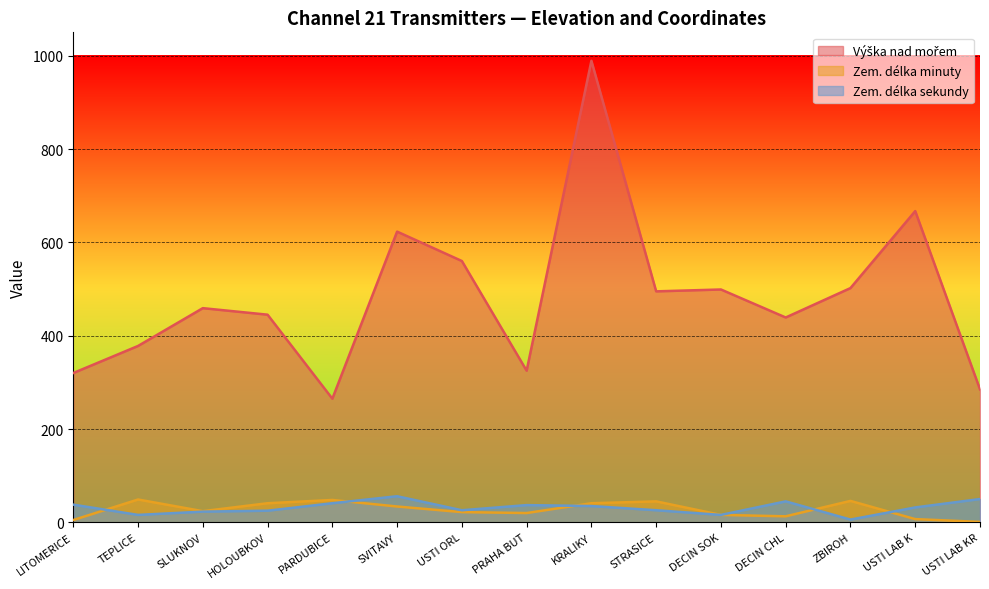

What is the spread (max minus min) of values at SLUKNOV?

436